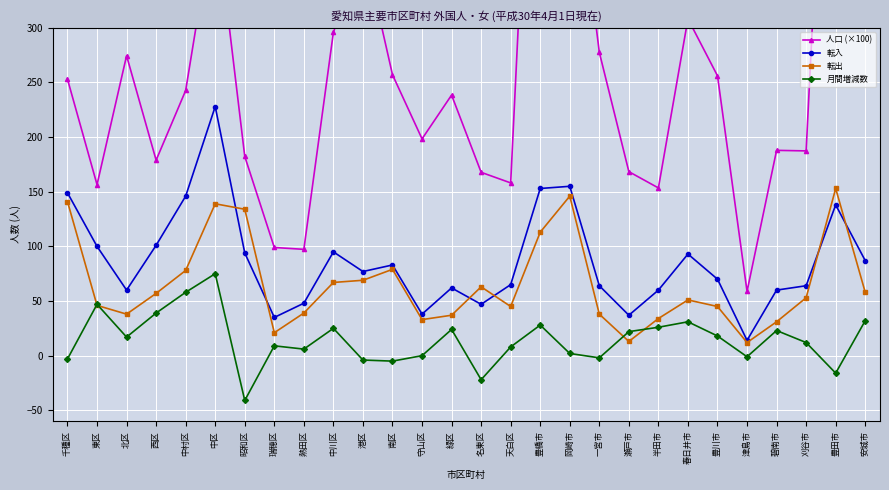

Reading left to right, extract all data points from this chart.

人口 (×100): 253.0	156.5	274.5	178.9	242.7	408.4	182.3	99.0	97.3	295.9	376.5	257.1	198.4	238.5	167.8	158.1	716.8	496.9	277.6	168.4	153.5	308.3	256.1	58.8	187.9	187.4	731.6	321.7
転入: 149.0	100.0	60.0	101.0	146.0	228.0	94.0	35.0	48.0	95.0	77.0	83.0	38.0	62.0	47.0	65.0	153.0	155.0	64.0	37.0	60.0	93.0	70.0	14.0	60.0	64.0	138.0	87.0
転出: 141.0	46.0	38.0	57.0	78.0	139.0	134.0	21.0	39.0	67.0	69.0	79.0	33.0	37.0	63.0	45.0	113.0	146.0	38.0	13.0	34.0	51.0	45.0	12.0	31.0	53.0	153.0	58.0
月間増減数: -3.0	47.0	17.0	39.0	58.0	75.0	-41.0	9.0	6.0	25.0	-4.0	-5.0	0.0	24.0	-22.0	8.0	28.0	2.0	-2.0	22.0	26.0	31.0	18.0	-1.0	23.0	12.0	-16.0	32.0